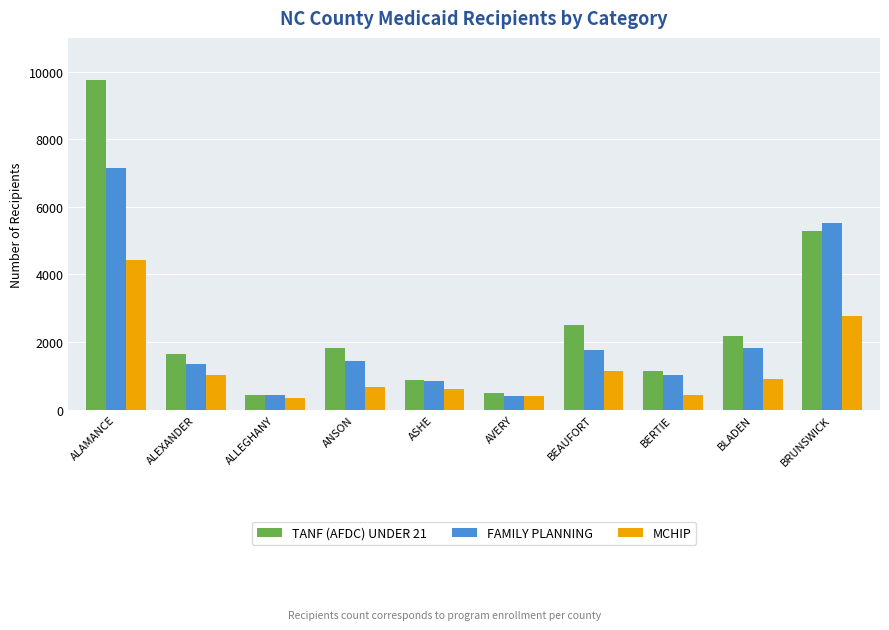

True or false: TANF (AFDC) UNDER 21 has a value of 480 at AVERY.

True